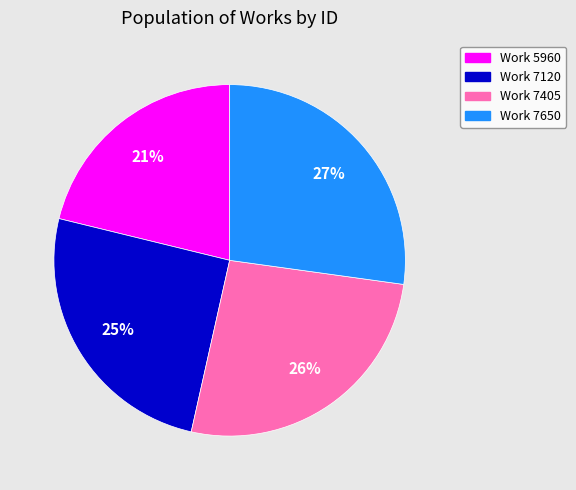

Which category has the biggest portion of the pie?

Work 7650